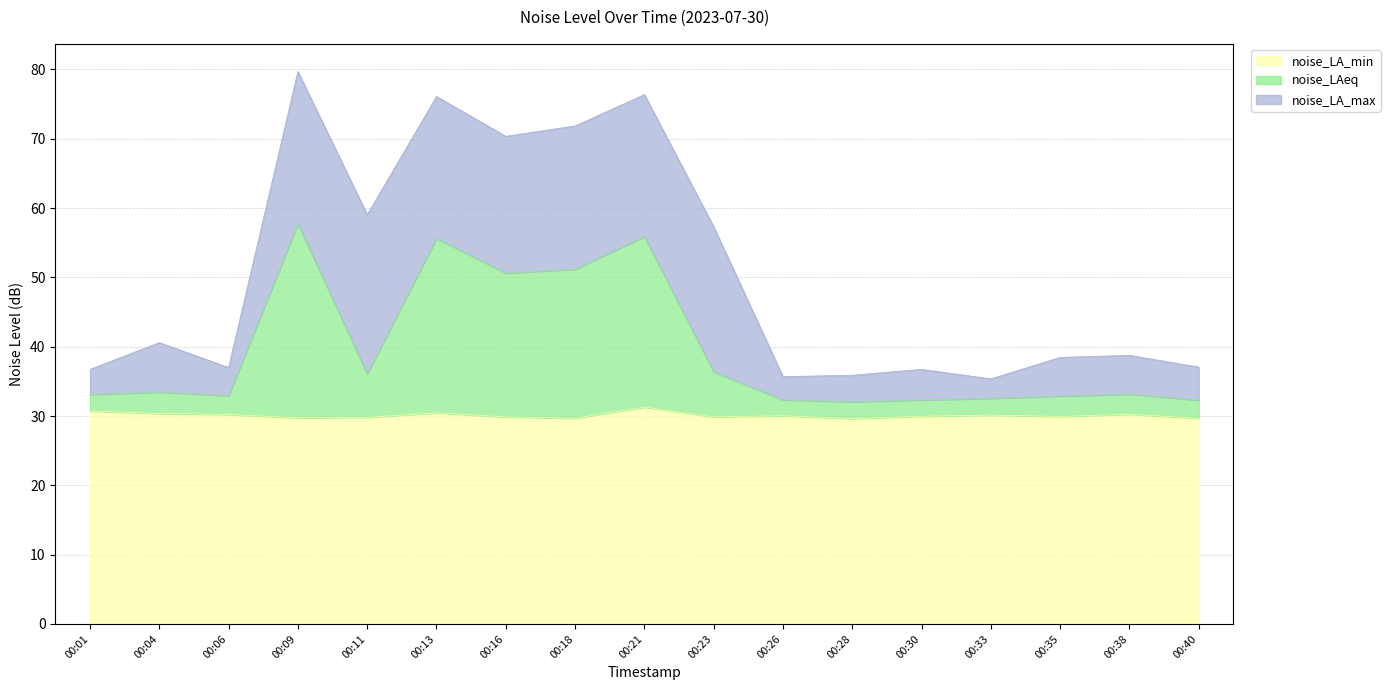

What value does the noise_LA_max series have at 00:30?

36.7